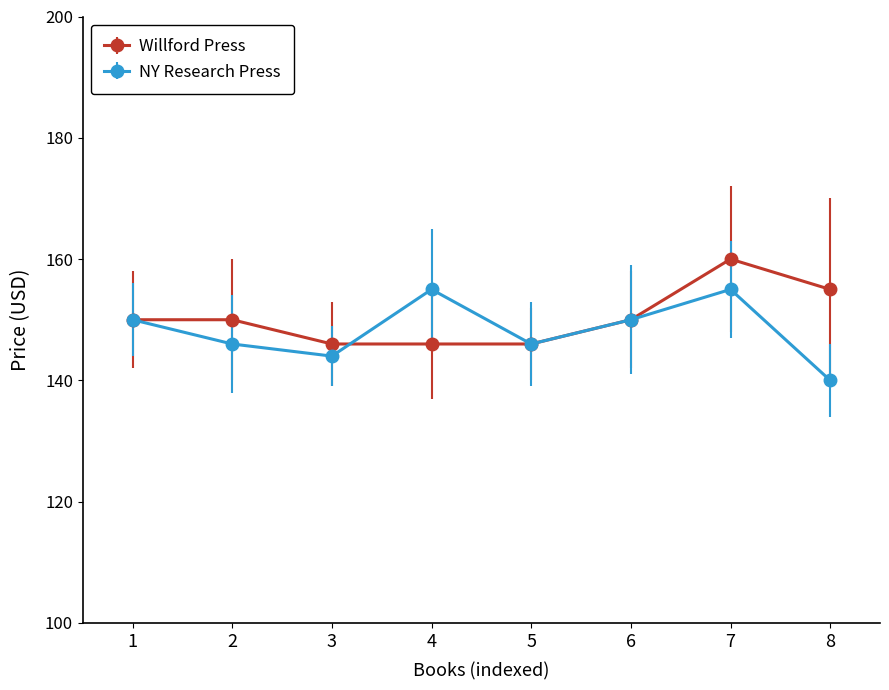

Which series changed the most between 3 and 4?

NY Research Press